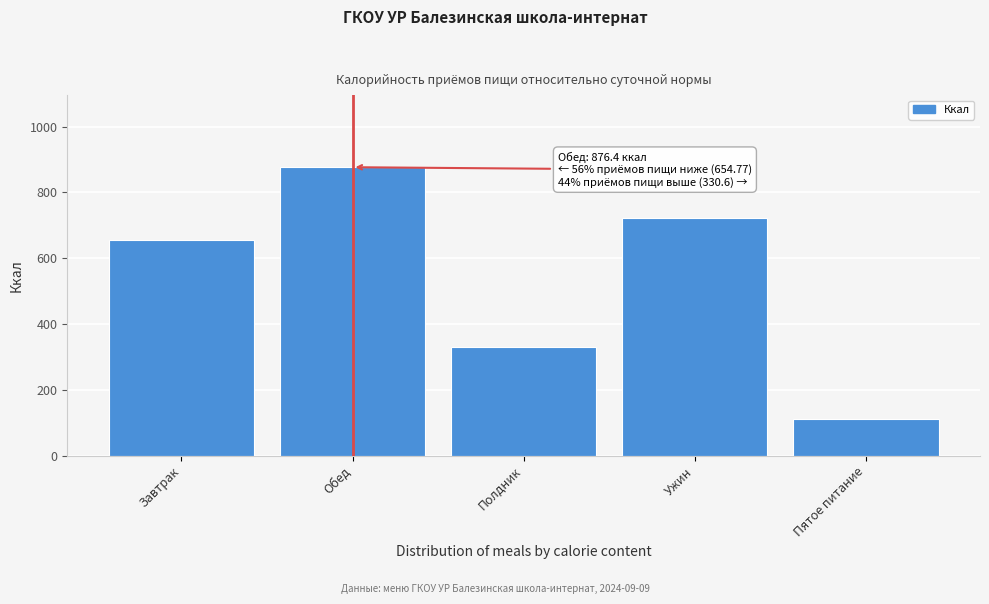

Reading left to right, transcribe all the data shown in this chart.

Завтрак=654.8	Обед=876.4	Полдник=330.6	Ужин=721.7	Пятое питание=112.5